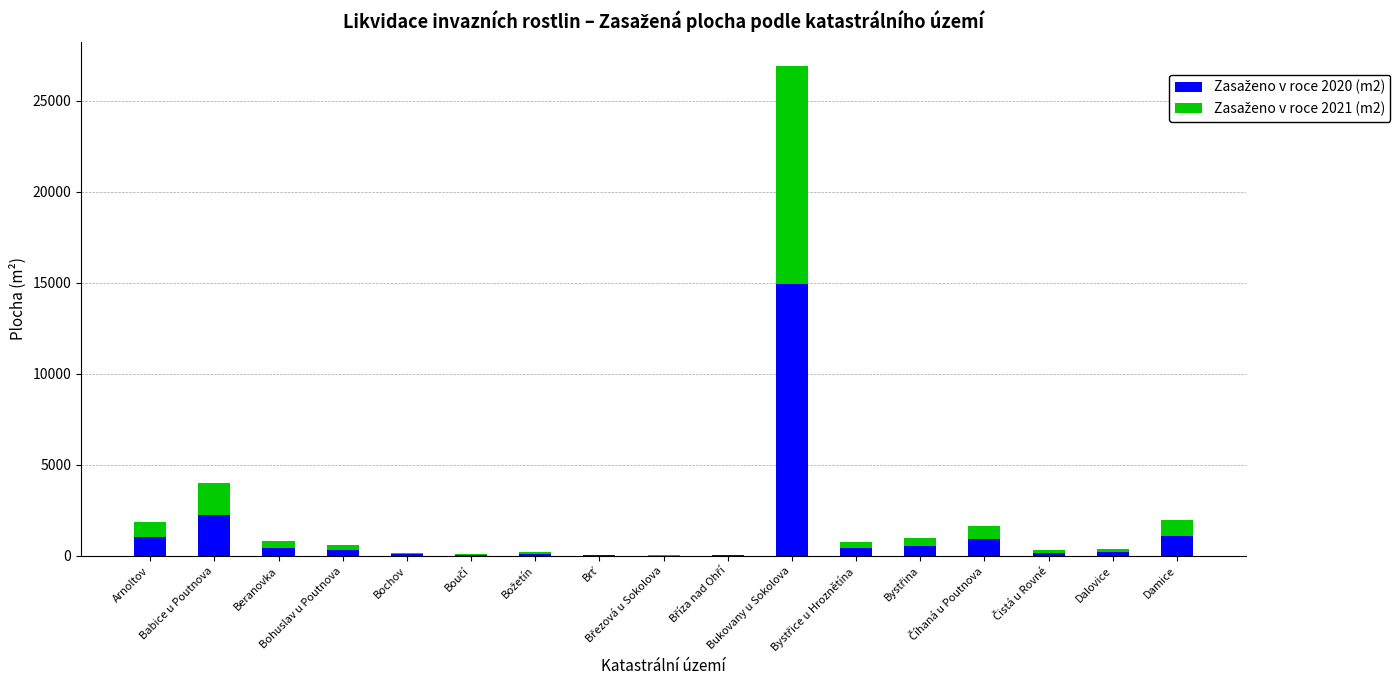

List the labels in order of Zasaženo v roce 2020 (m2) value, smallest first.

Březová u Sokolova, Brť, Bříza nad Ohří, Boučí, Bochov, Božetín, Čistá u Rovné, Dalovice, Bohuslav u Poutnova, Bystřice u Hroznětína, Beranovka, Bystřina, Číhaná u Poutnova, Arnoltov, Damice, Babice u Poutnova, Bukovany u Sokolova